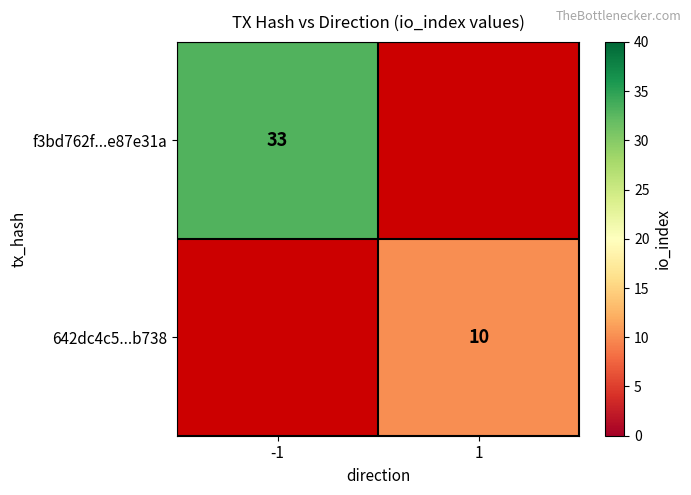

What is the smallest value displayed?

10.0